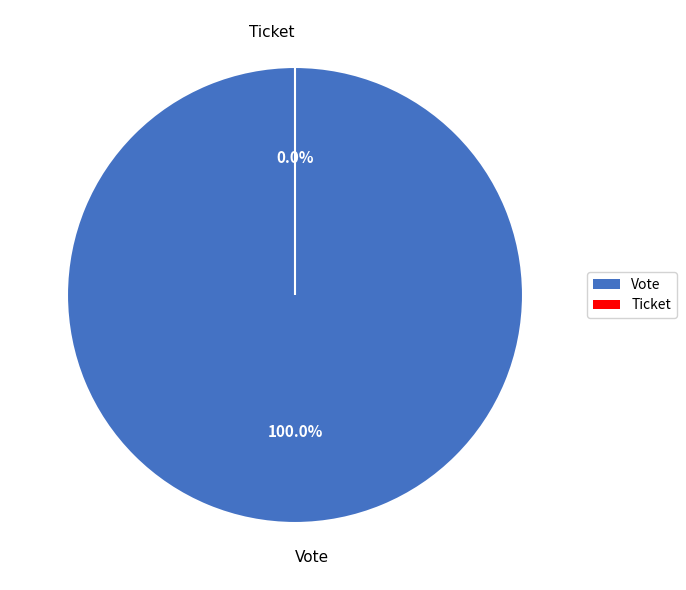

Which category has the smallest portion of the pie?

Ticket